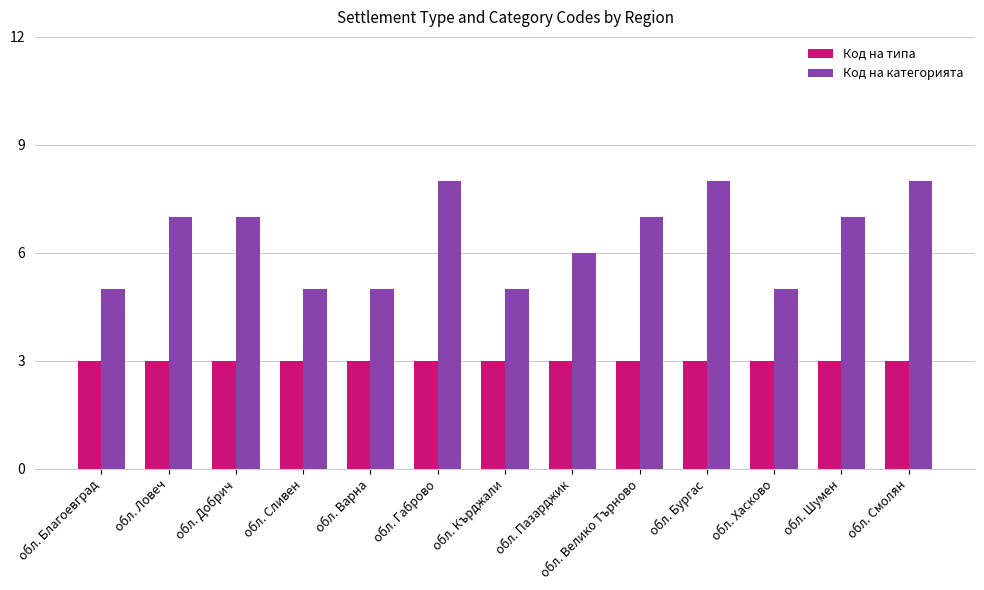

What is the difference between the highest and lowest values at обл. Бургас?

5